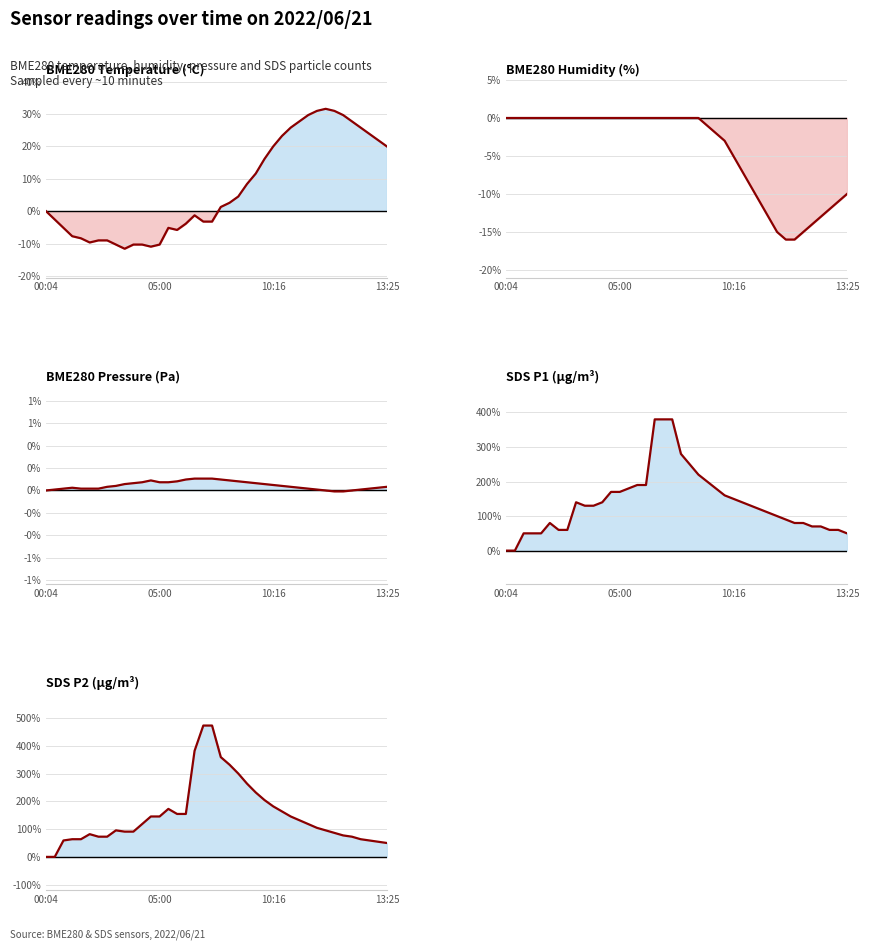

What is the average value of the BME280_humidity series?

-4.3